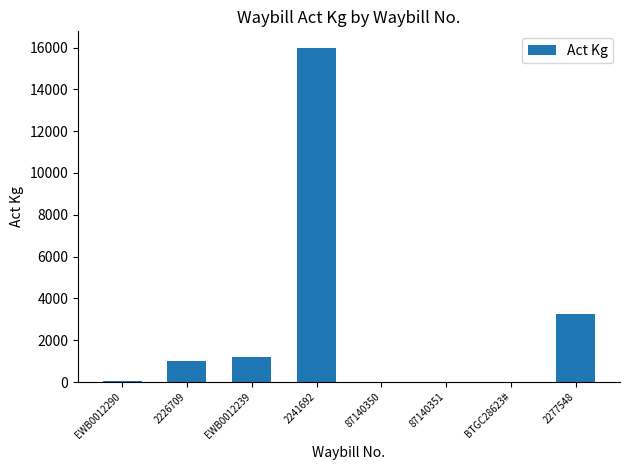

What is the ratio of the value at 2277548 to the value at EWB0012239?

2.7